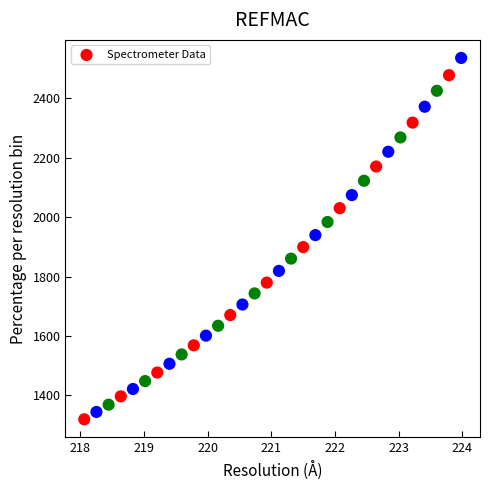

What is the range of Y values (max minus min)?

1216.7